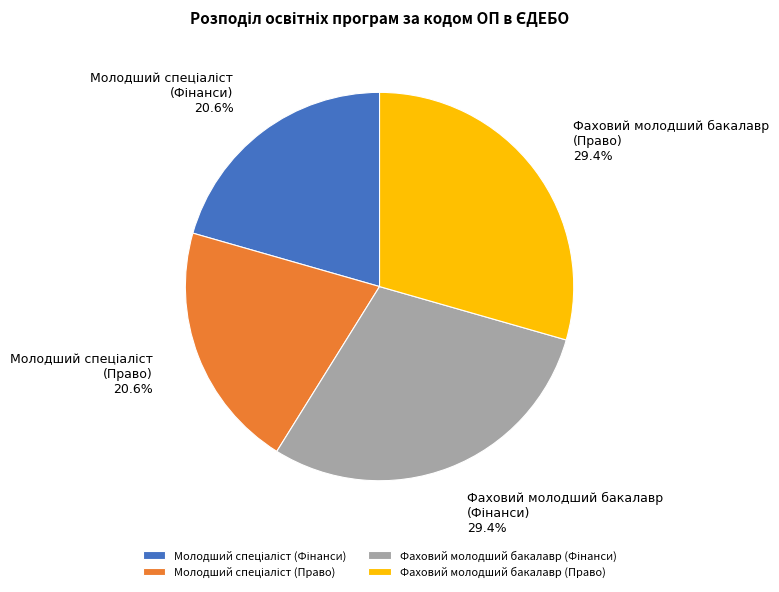

Is there a majority slice in this chart?

No